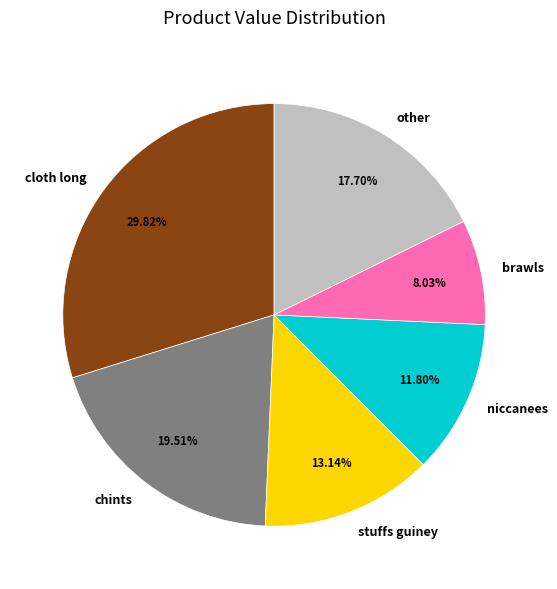

To the nearest percent, what is the average slice percentage?

17%